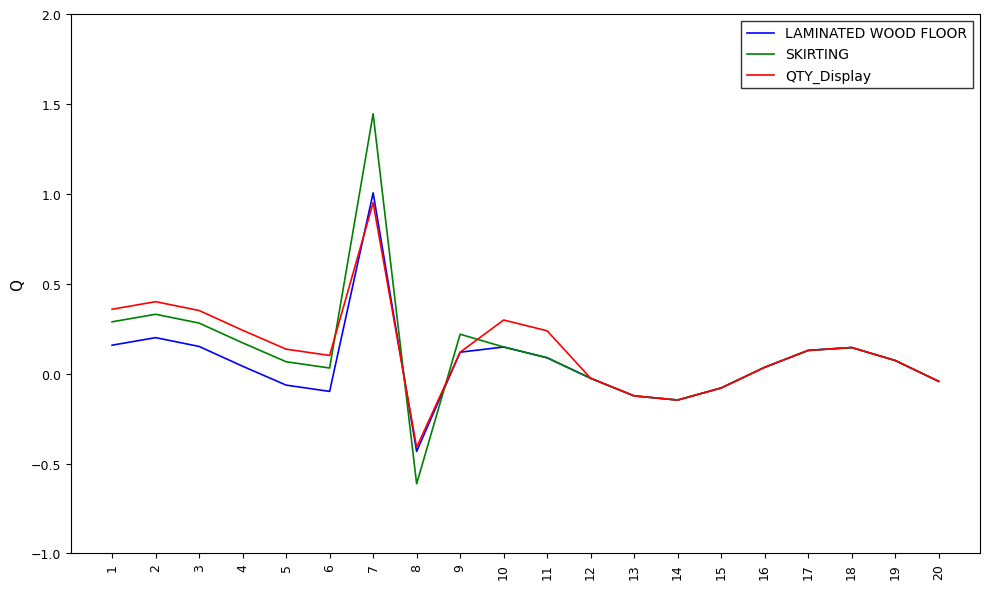

True or false: SKIRTING has a value of 0.0 at 6.

True